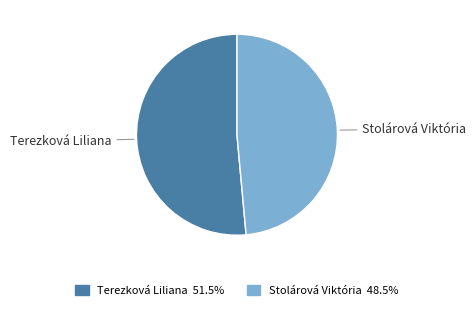

Which has a higher value, Terezková Liliana or Stolárová Viktória?

Terezková Liliana